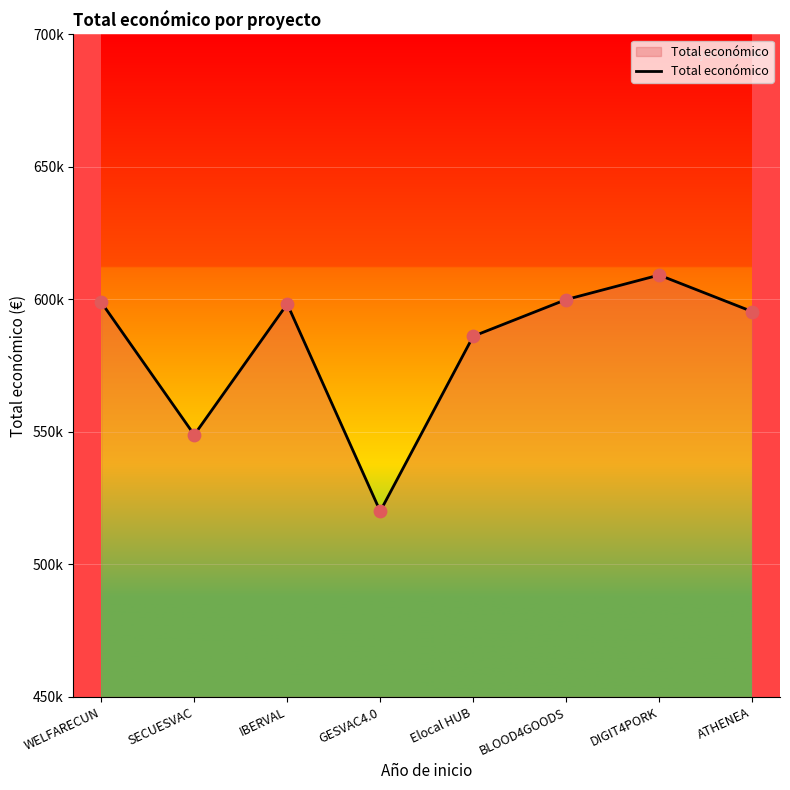

Which has a higher value, ATHENEA or IBERVAL?

IBERVAL